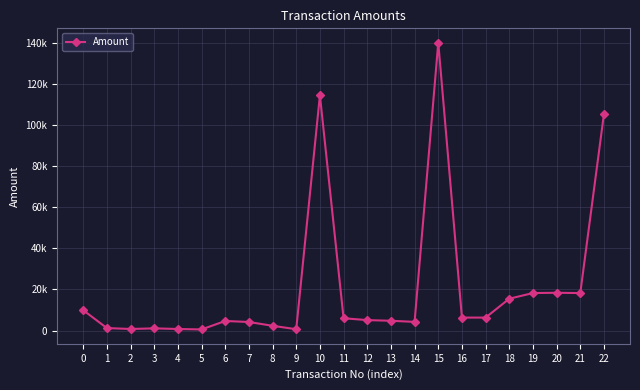

Is this an area chart (filled region under the line)?

No